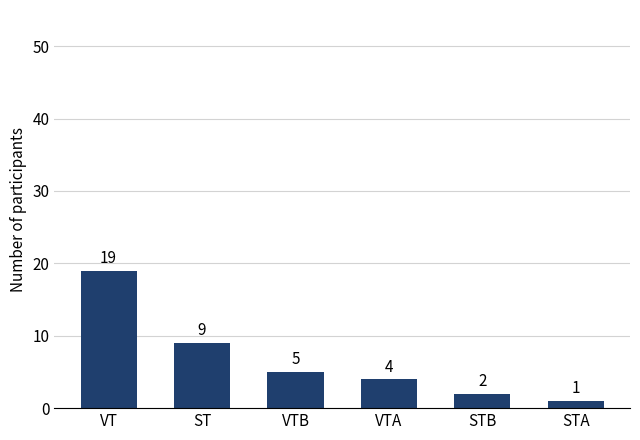

Which has a higher value, ST or VT?

VT